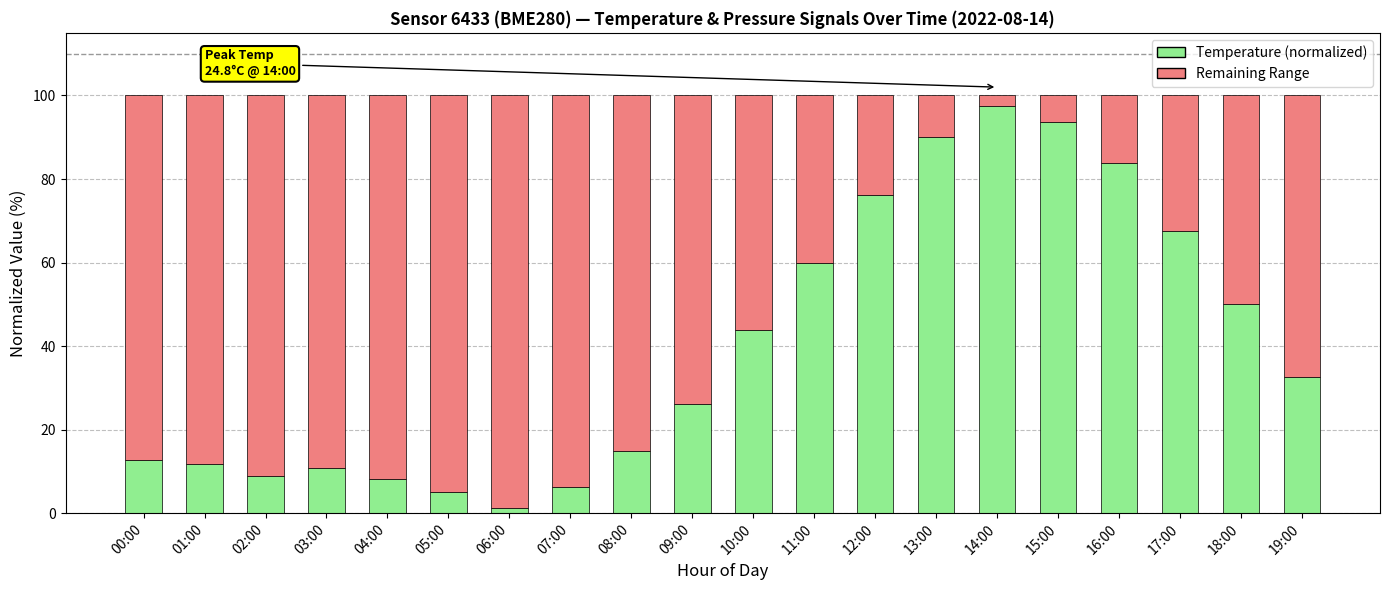

What is the sum of all Temperature (normalized) values?

801.0